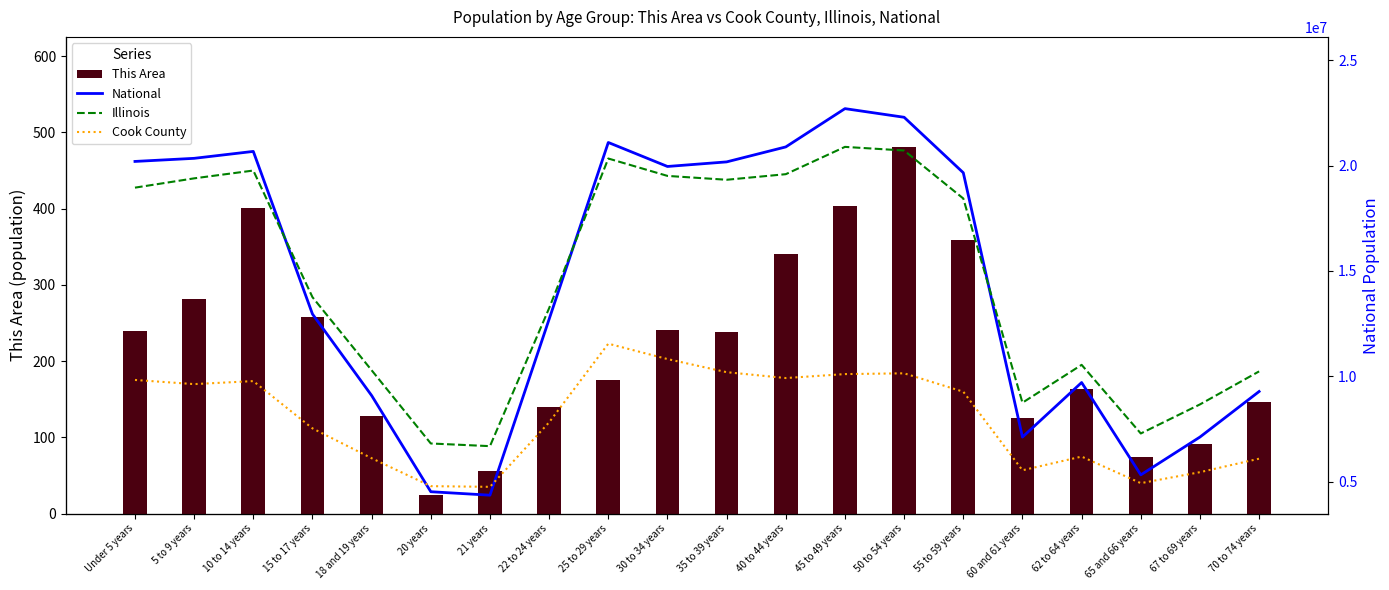

Between Under 5 years and 25 to 29 years, which series saw the biggest shift?

National